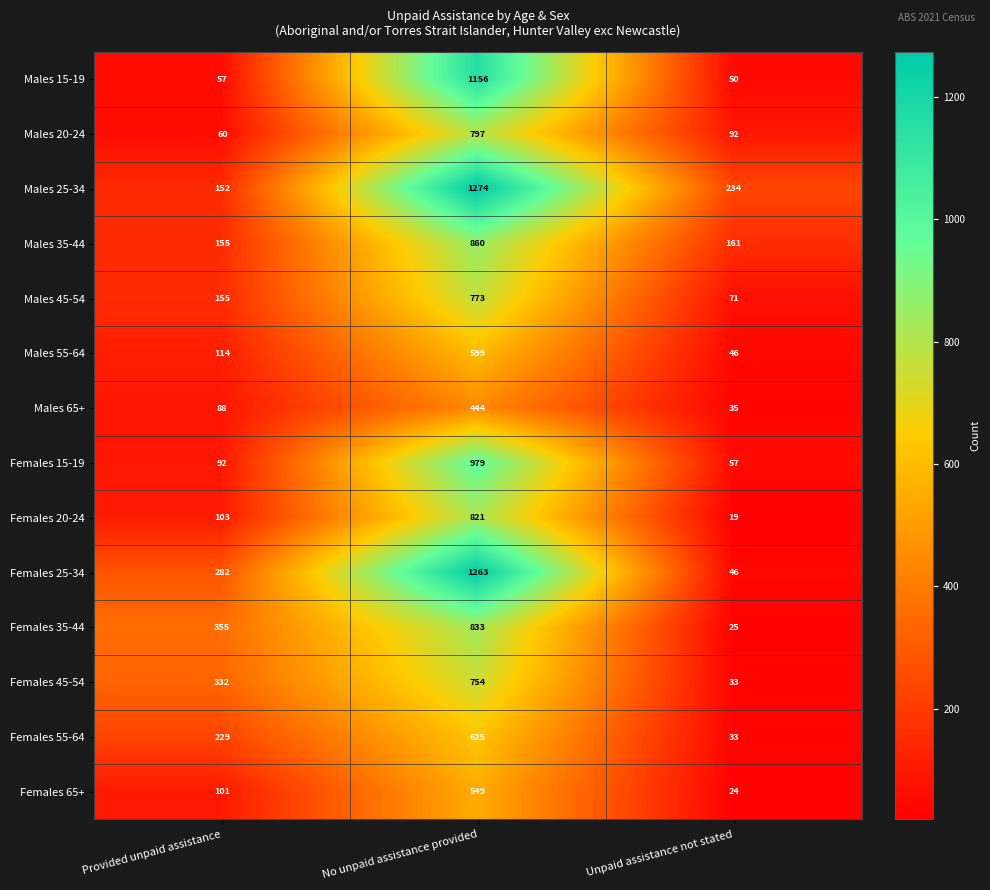

Is it true that Females 25-34 equals 282 at Provided unpaid assistance?

True